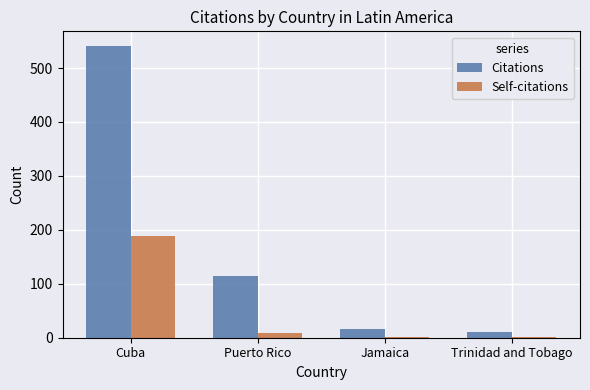

Which series has the largest total across all categories?

Citations